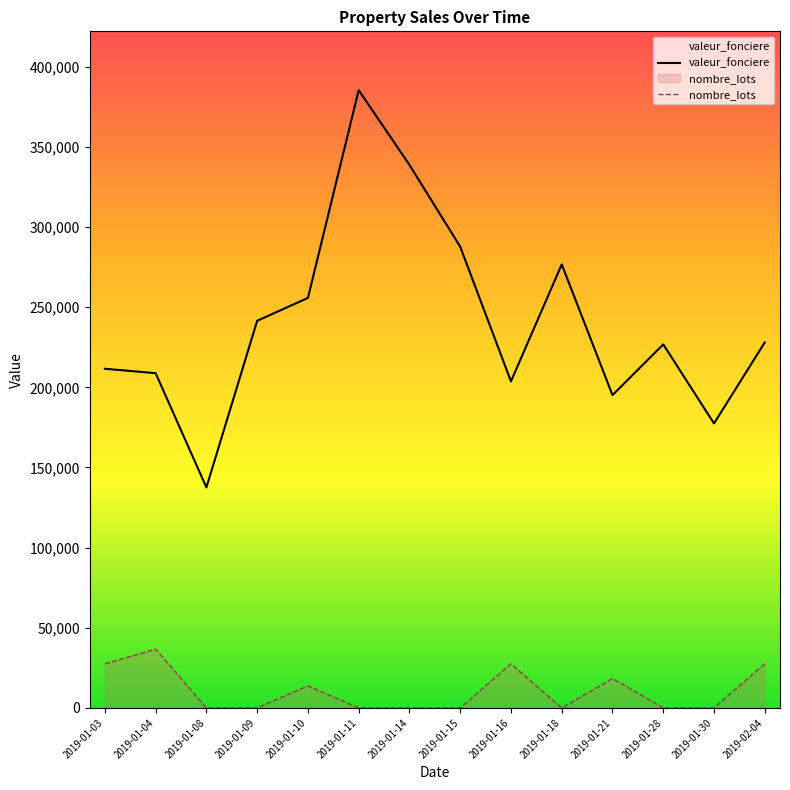

True or false: nombre_lots and valeur_fonciere cross at least once.

False